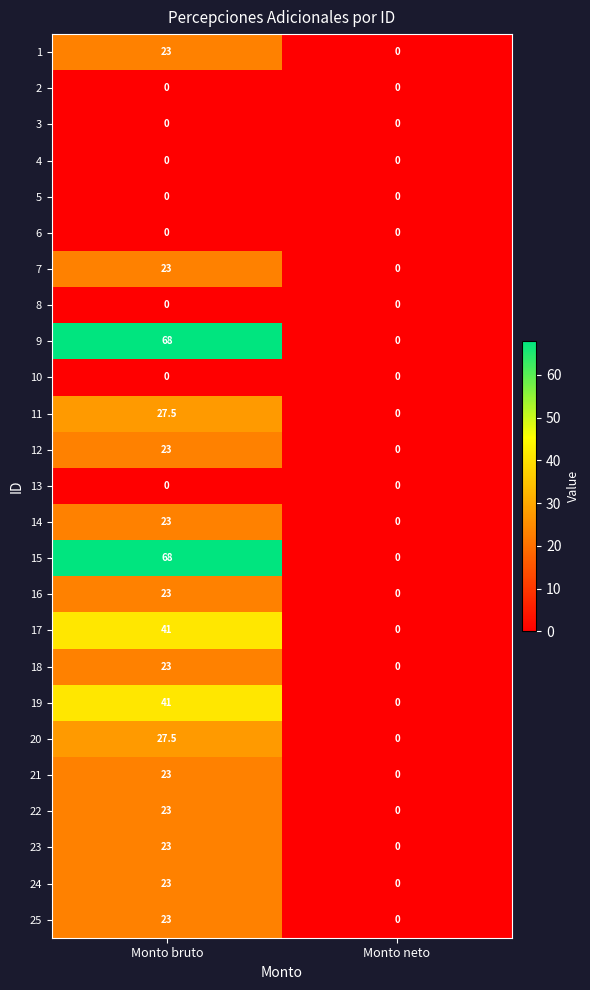

Which category has the lowest value in the 24 series?

Monto neto